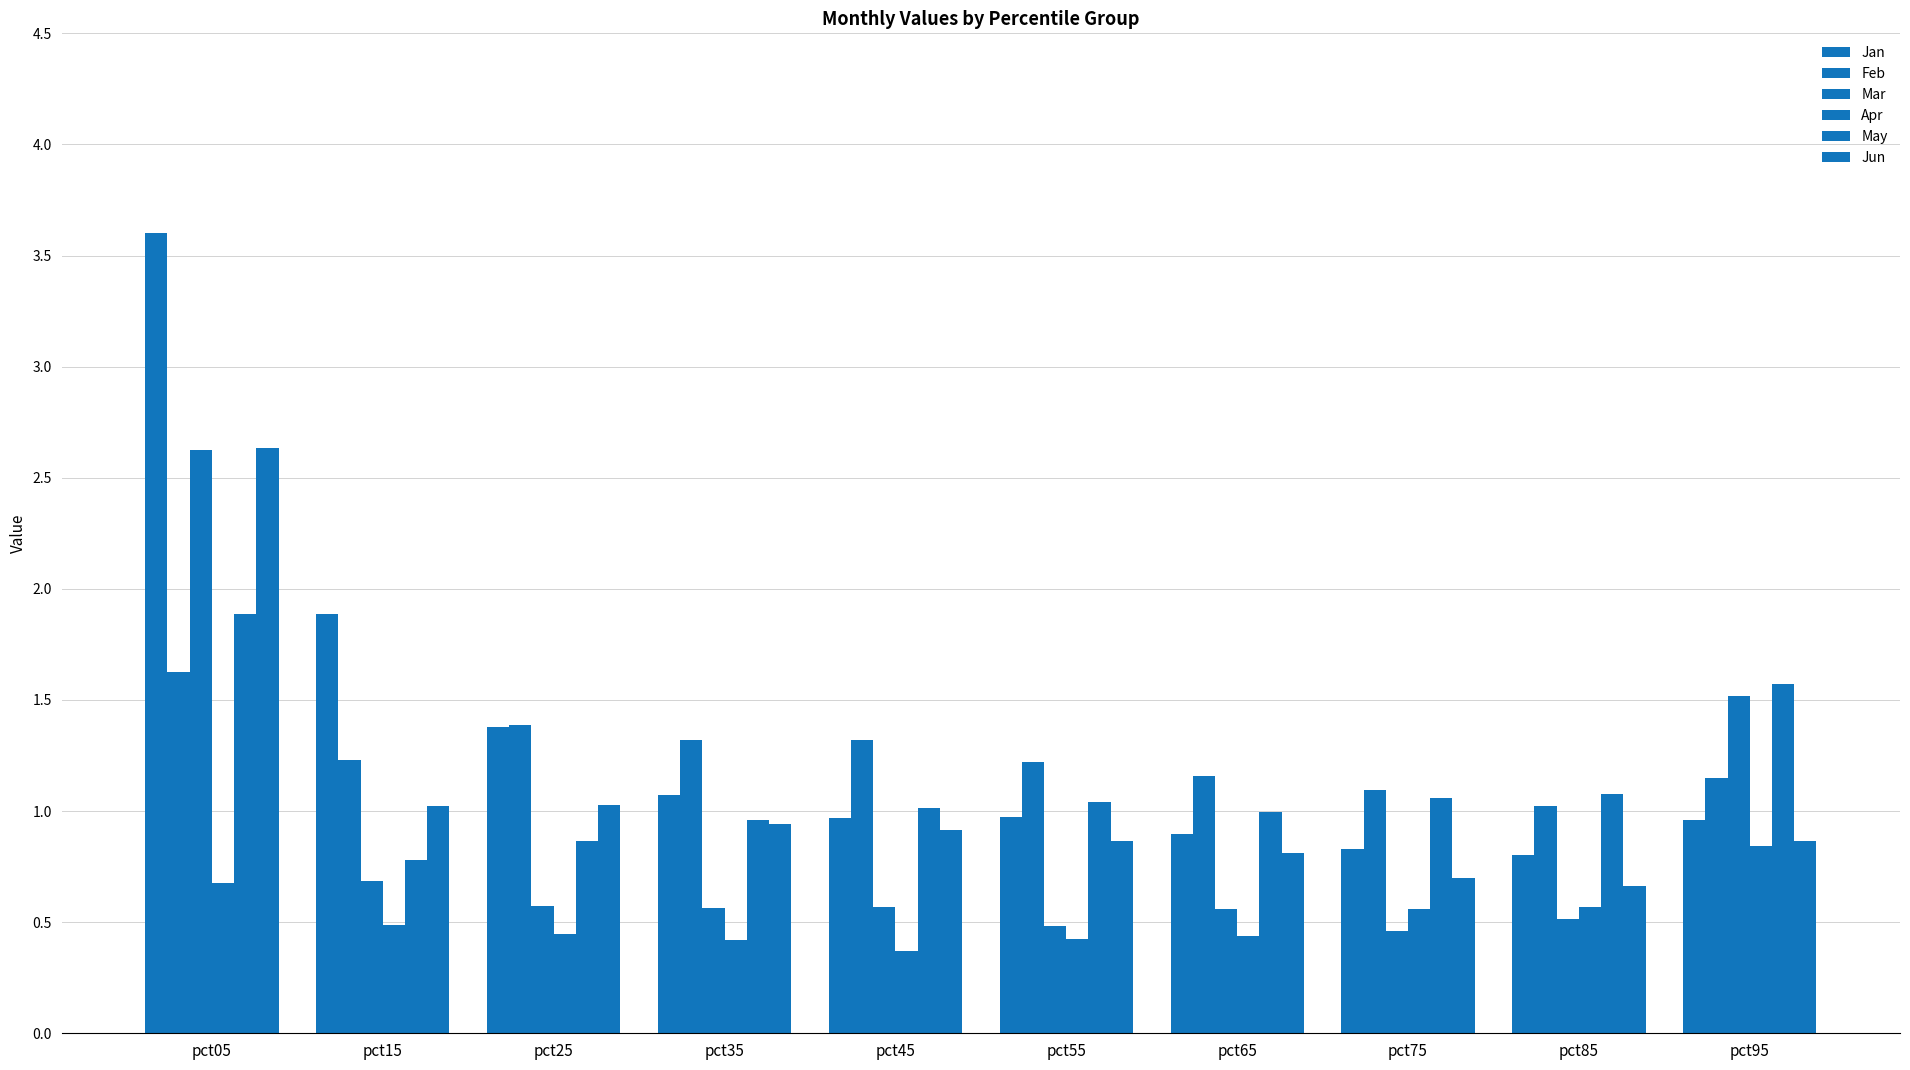

How many groups of bars are there?

10